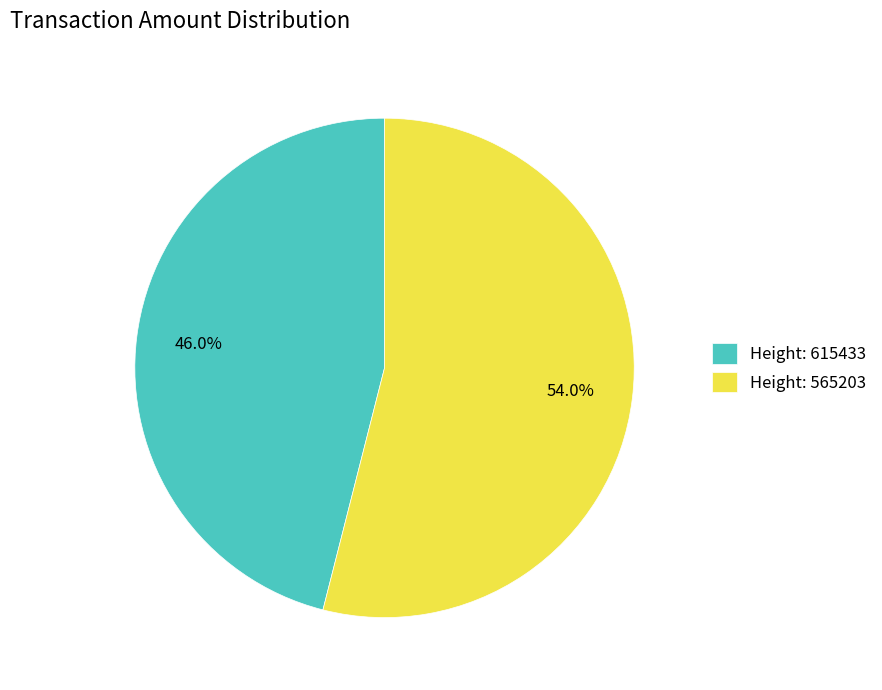

Which slice is the largest?

Height: 565203